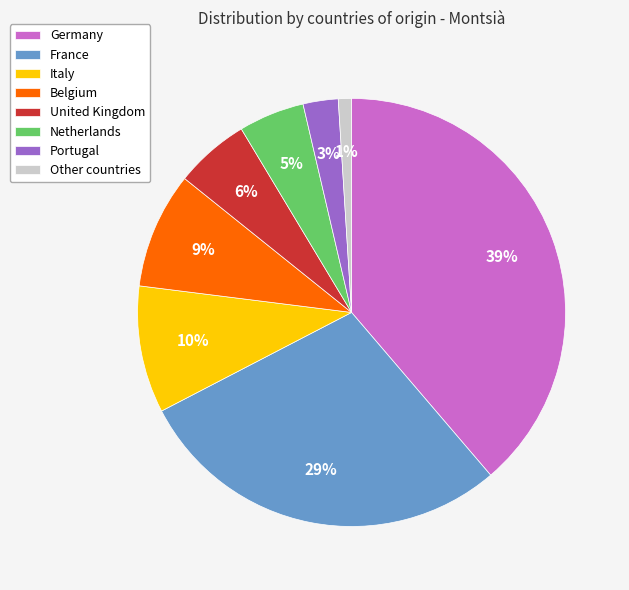

What percentage is the Portugal slice, to the nearest percent?

3%